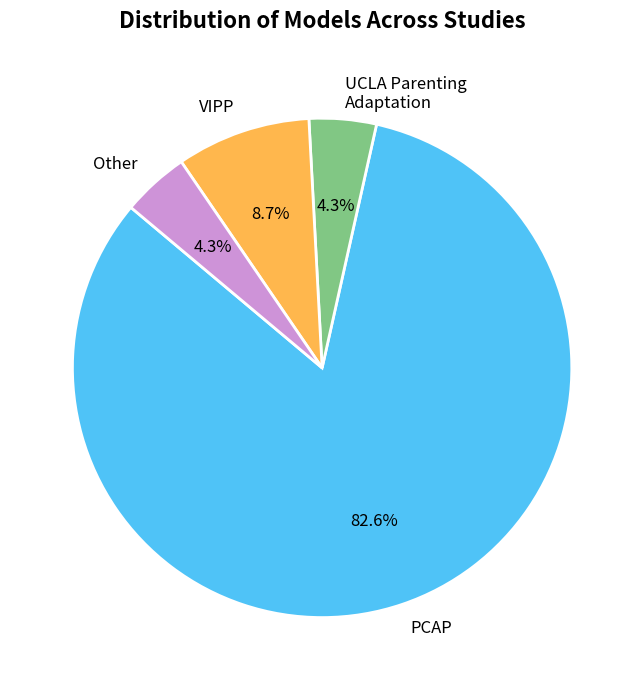

Do VIPP and Other together represent more than half of the pie?

No